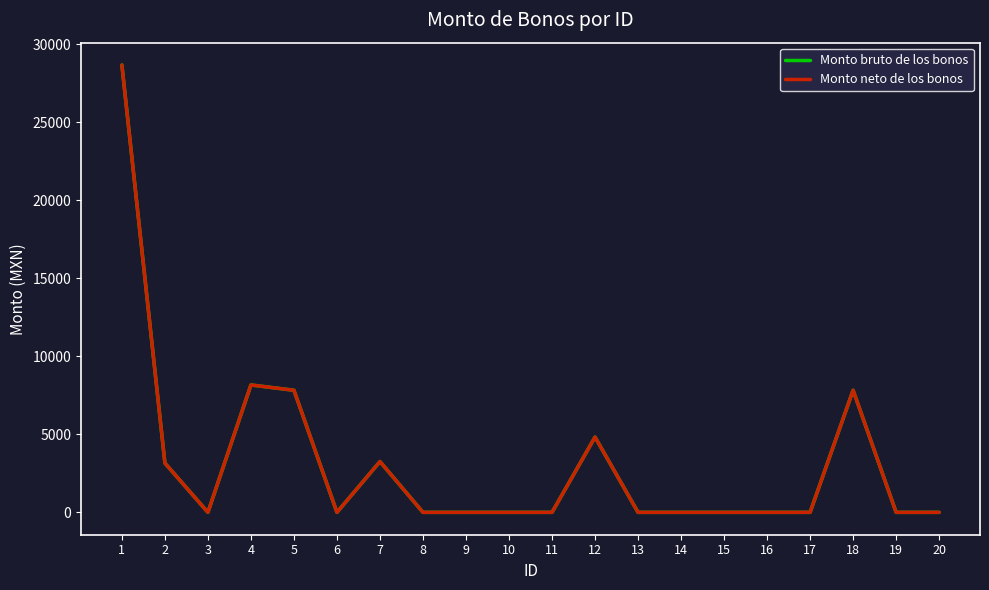

Is the value of Monto bruto de los bonos at 3 greater than the value of Monto neto de los bonos at 10?

No